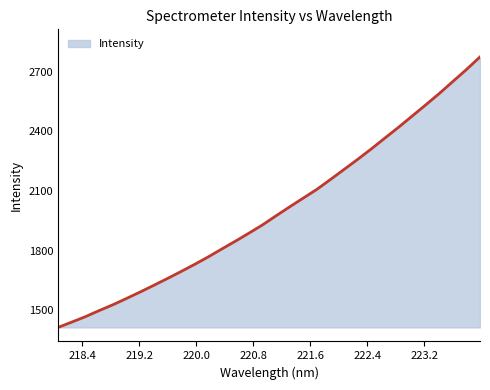

What is the maximum value shown in the chart?

2774.3